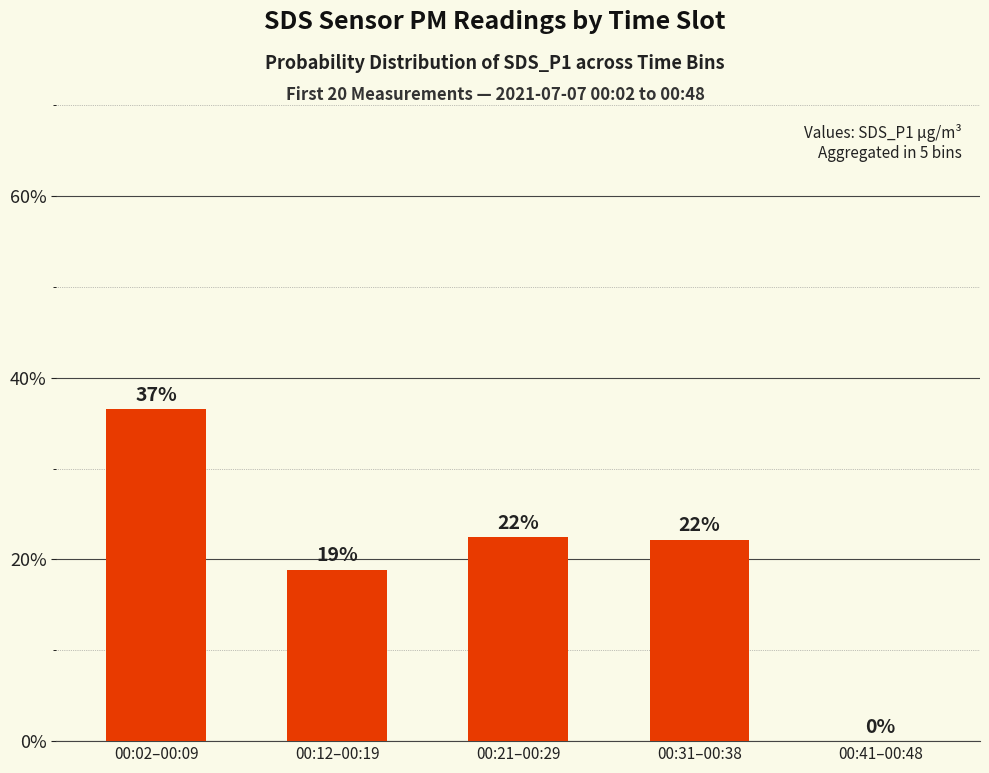

The value at 00:41–00:48 is 0.0. True or false?

True